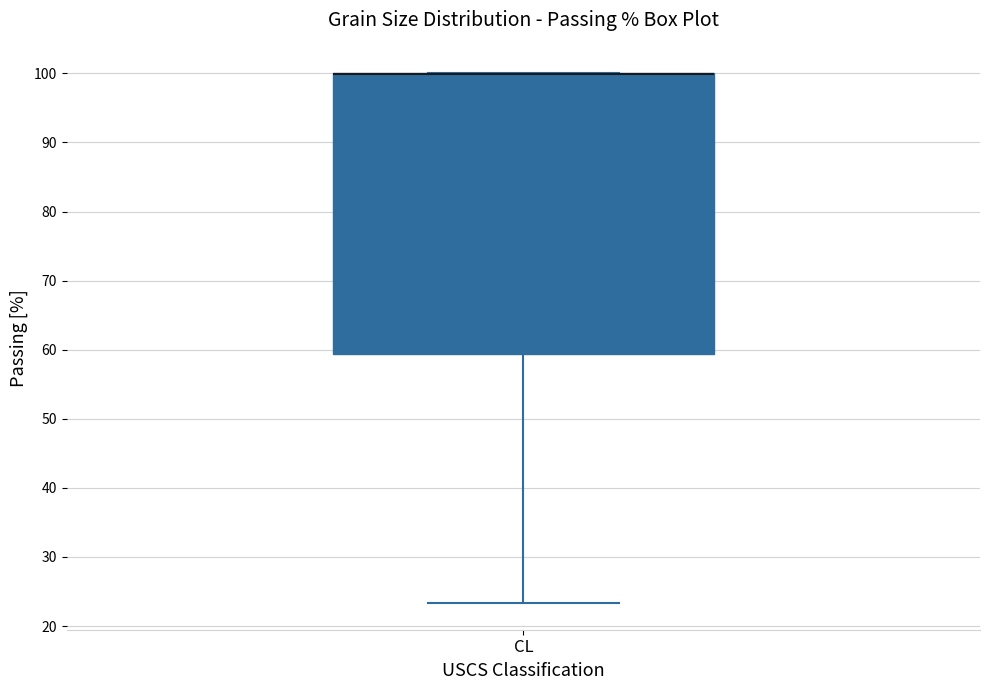

Transcribe this box plot: give where the median line is, the range the box spans, and where the two whiskers end, as read against the y-axis. The values are not printed on the chart, so give them approximately, as read against the axis.

median 100 (drawn on the box's upper edge), box 59 to 100, whiskers 23 to 100